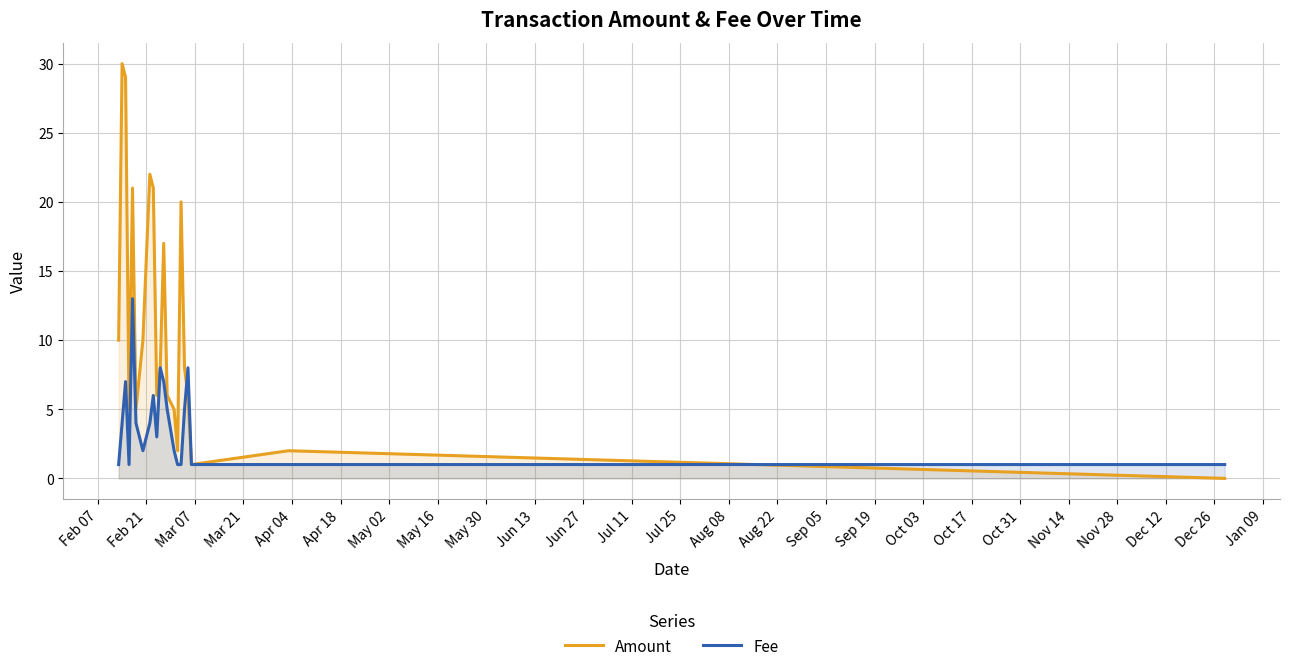

Rank the series by their maximum value, from lowest to highest.

Fee, Amount